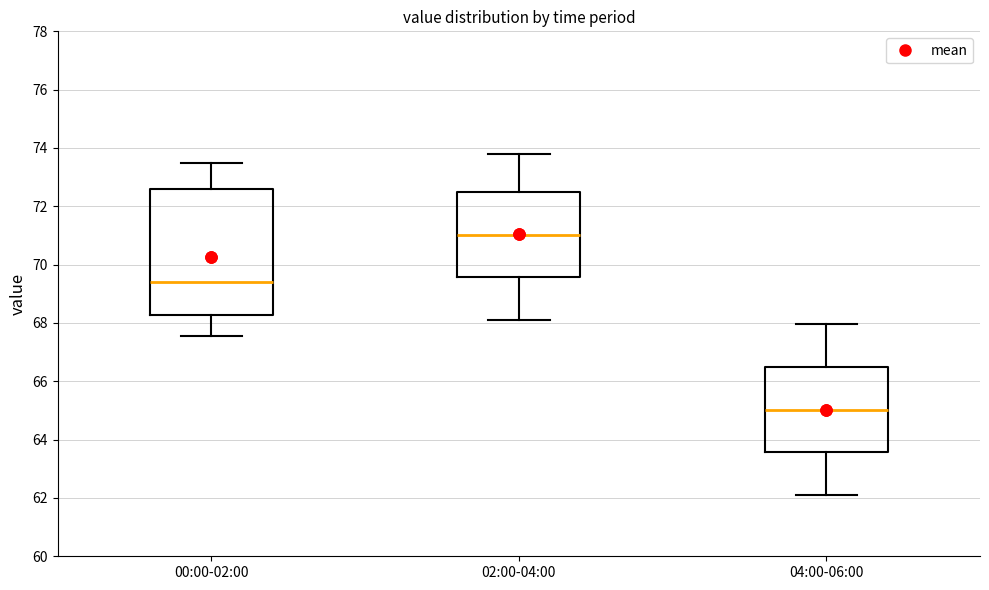

Reading left to right, transcribe this box plot: for each box, give where its median line is, the range the box spans, and where its two whiskers end, as read against the y-axis. The values are not printed on the chart, so give them approximately, as read against the axis.

00:00-02:00: median 69.4, box 68.2 to 72.6, whiskers 67.6 to 73.4
02:00-04:00: median 71.0, box 69.6 to 72.4, whiskers 68.2 to 73.8
04:00-06:00: median 65.0, box 63.6 to 66.4, whiskers 62.2 to 68.0